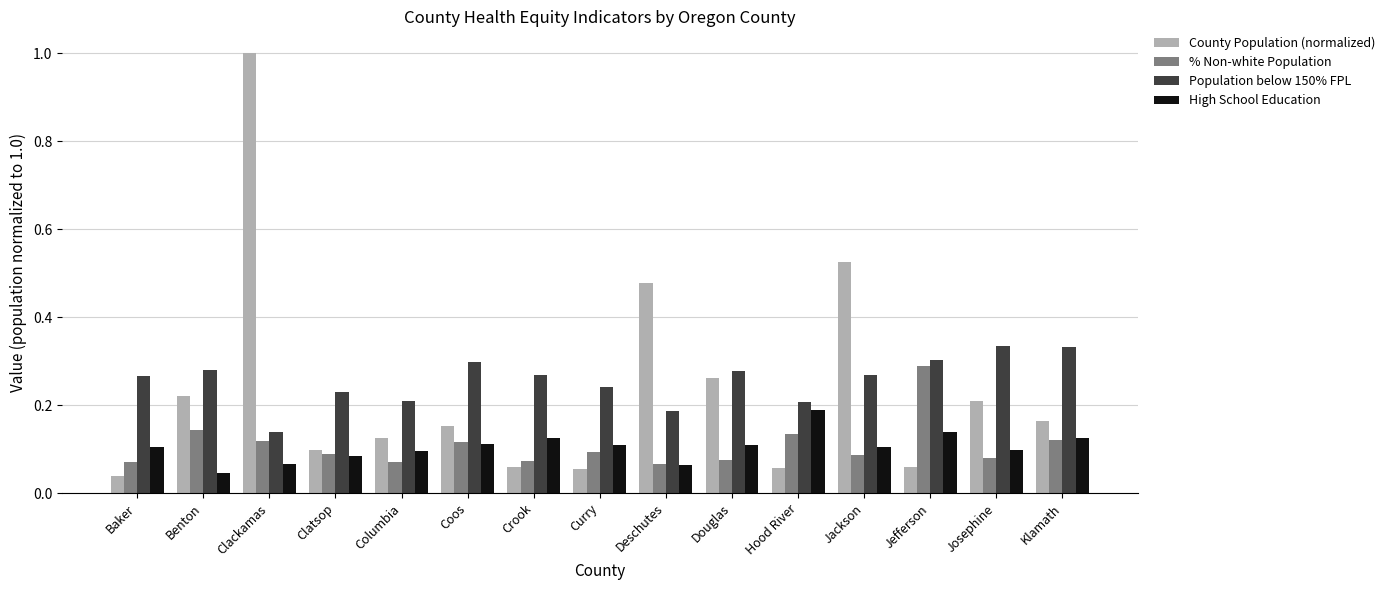

Which series changed the most between Clackamas and Coos?

County Population (normalized)